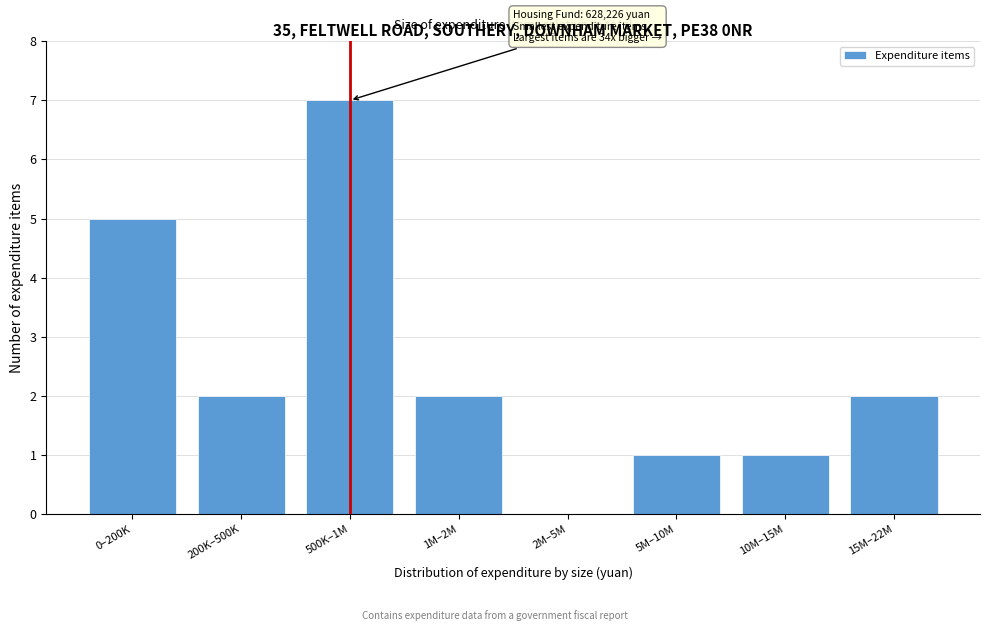

Reading right to left, what are all the values shown in this chart?

15M–22M=2	10M–15M=1	5M–10M=1	2M–5M=0	1M–2M=2	500K–1M=7	200K–500K=2	0–200K=5